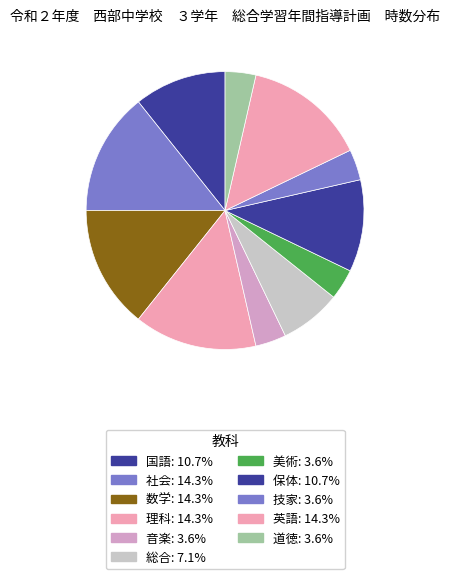

What portion of the pie excludes 総合?

92.9%